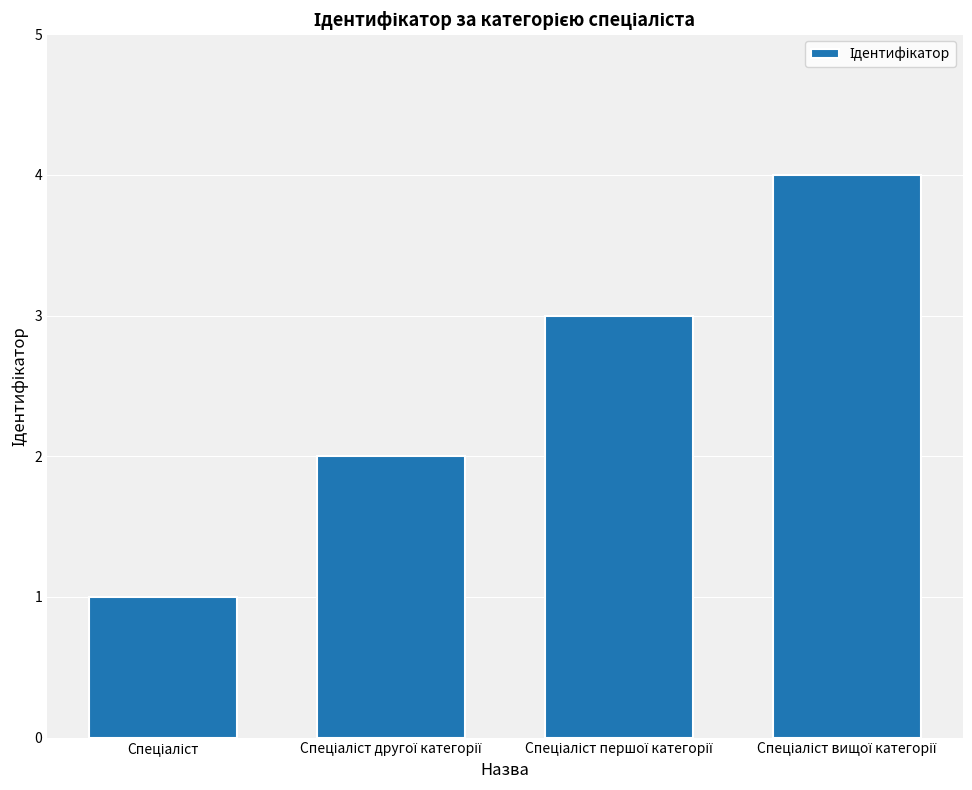

What is the sum of all values?

10